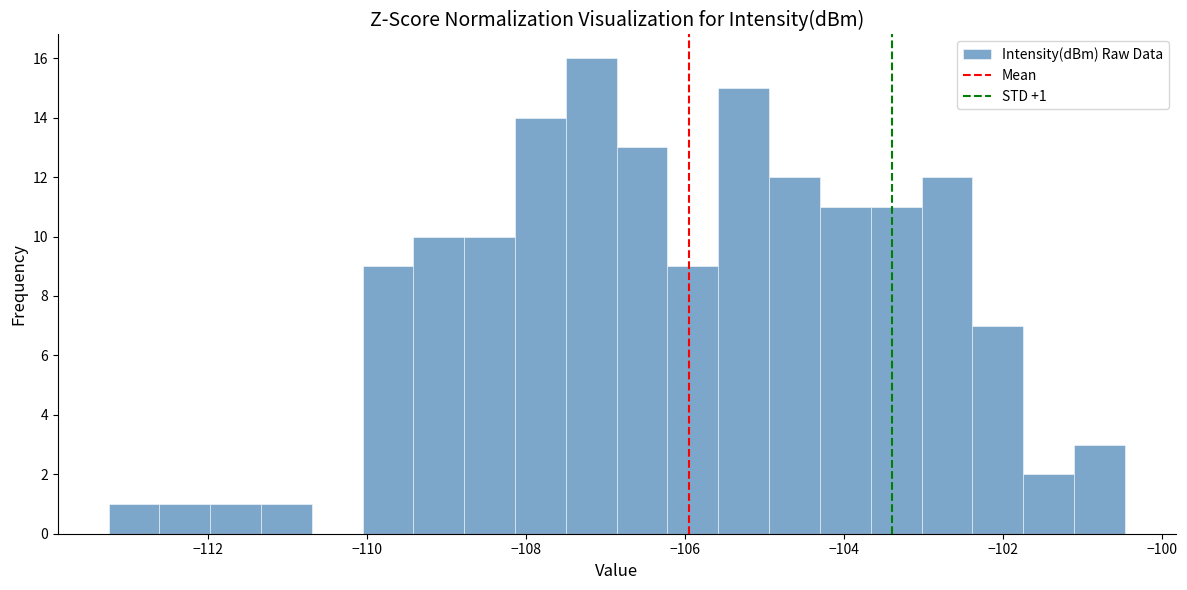

Around what value on the x-axis is the tallest bar? Give the approximate position of its centre, as read against the axis.

-107.2